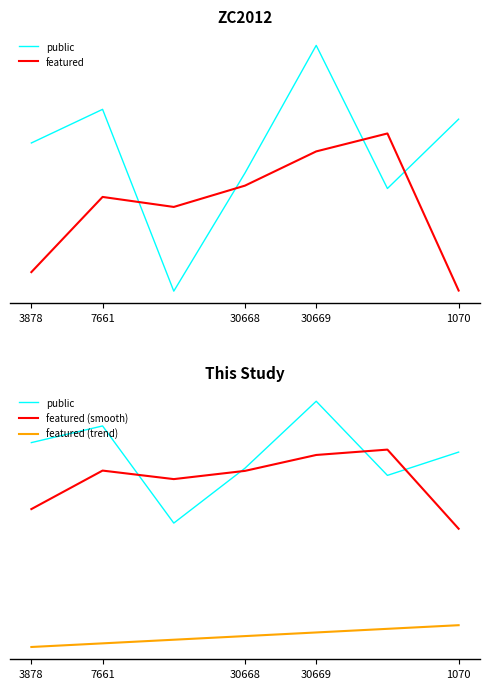

What is the lowest value of the public series?

0.7